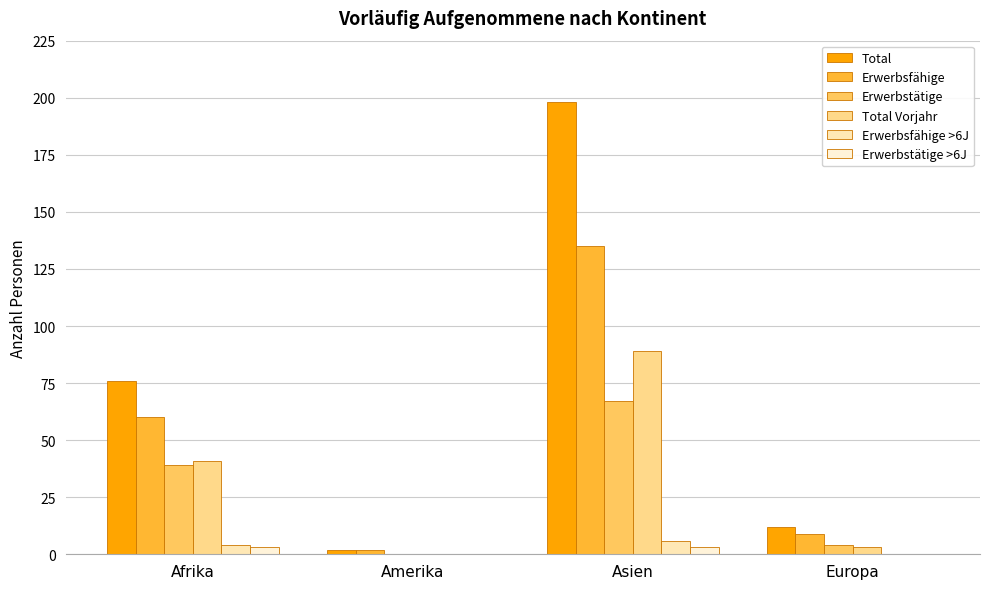

Which category has the lowest value across all series?

Amerika